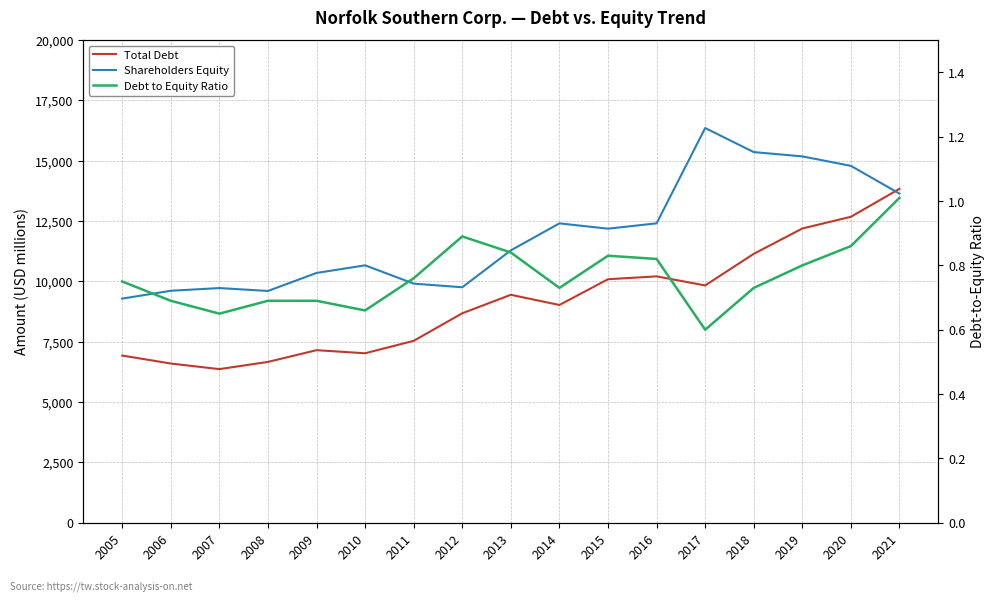

Which has a higher value, 2007 or 2012?

2012